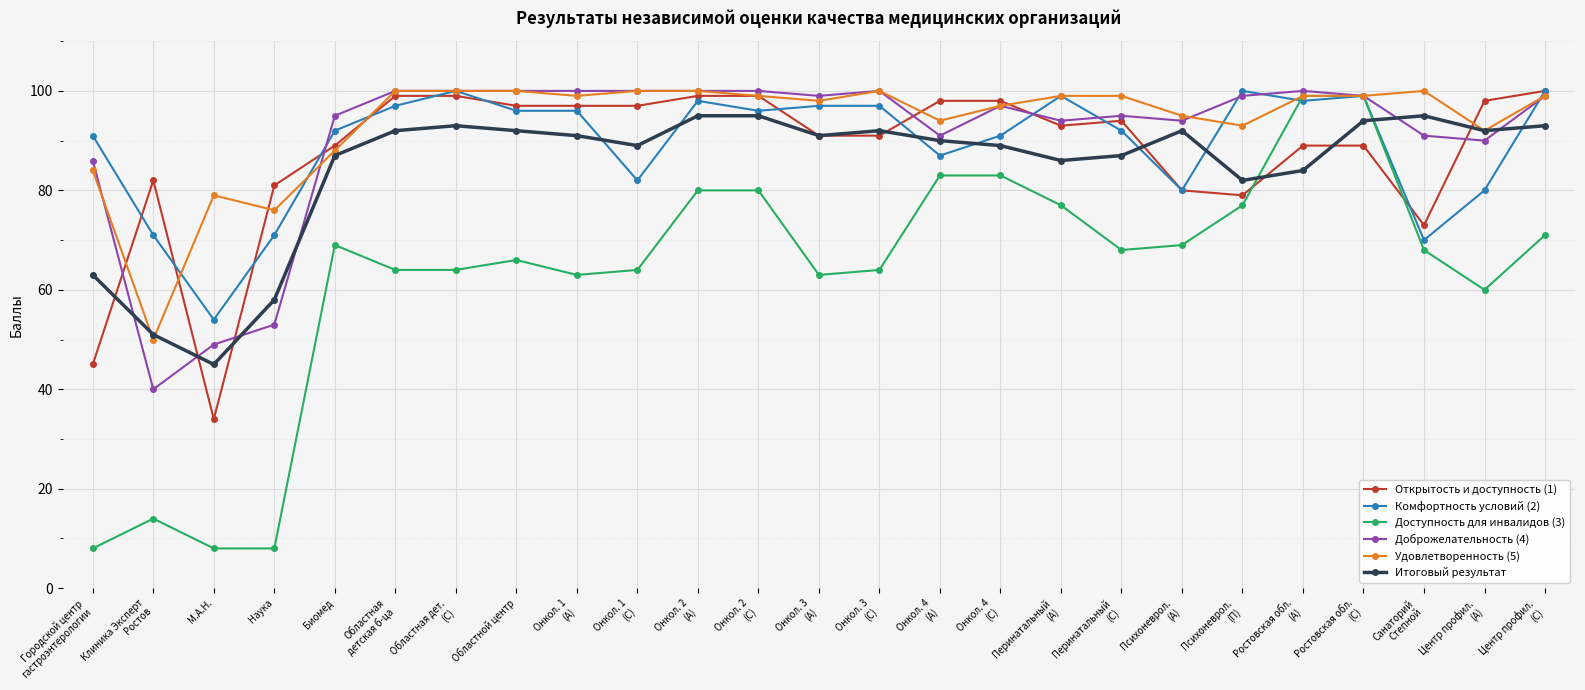

Is the value of Открытость и доступность (1) at Онкол. 1
(С) greater than the value of Итоговый результат at Онкол. 2
(С)?

Yes